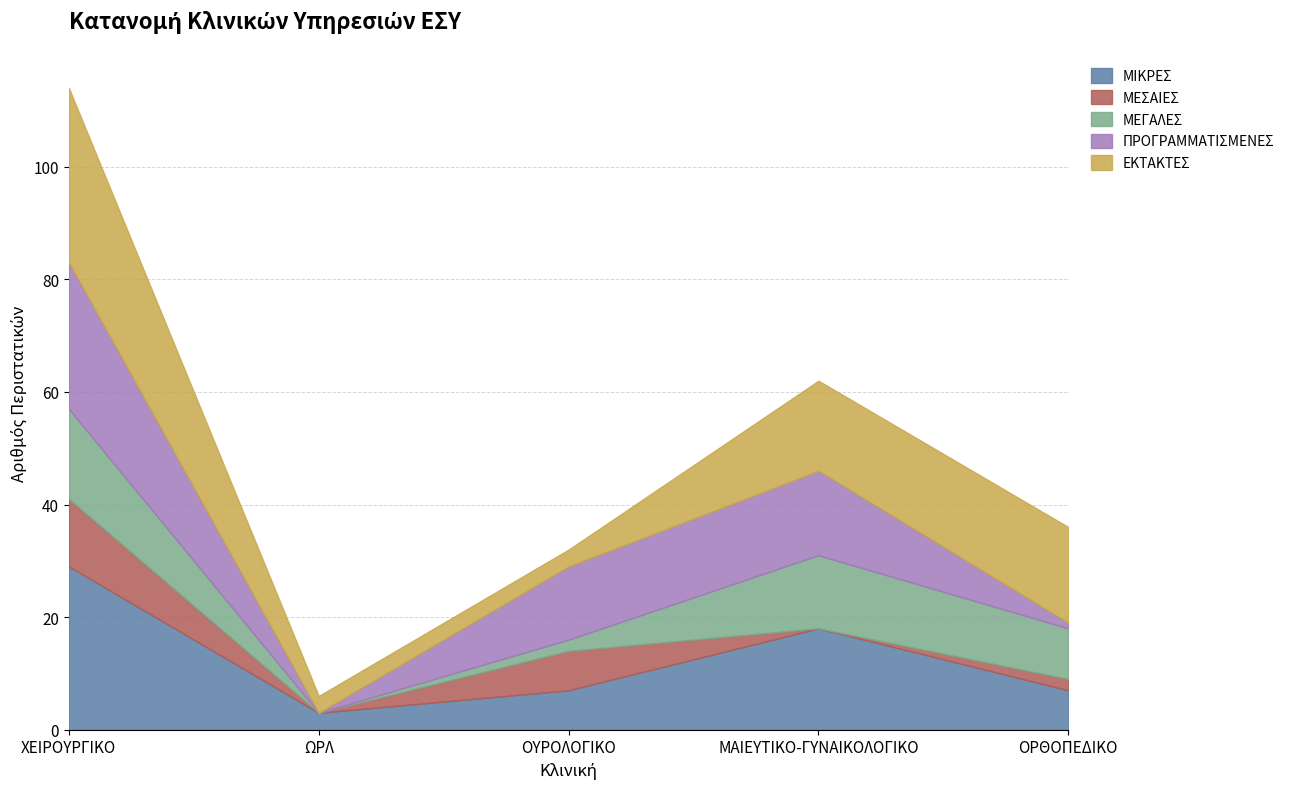

The ΠΡΟΓΡΑΜΜΑΤΙΣΜΕΝΕΣ series shows 18 at ΩΡΛ. True or false?

False